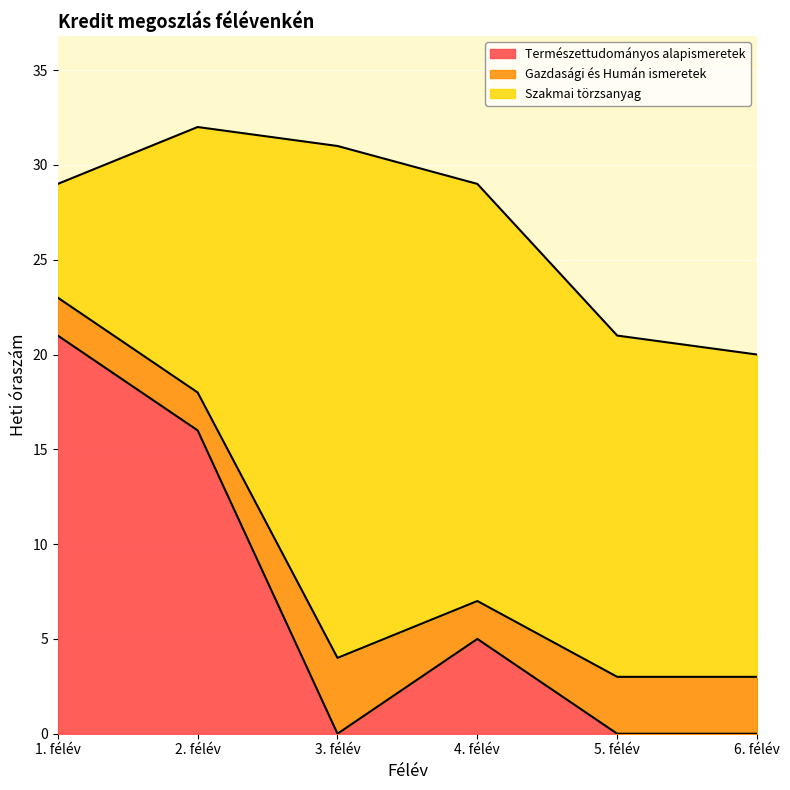

What are all the series names shown in the legend?

Természettudományos alapismeretek, Gazdasági és Humán ismeretek, Szakmai törzsanyag